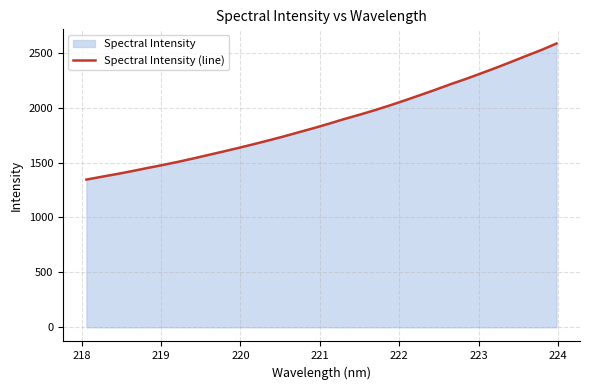

What is the minimum value shown in the chart?

1345.1